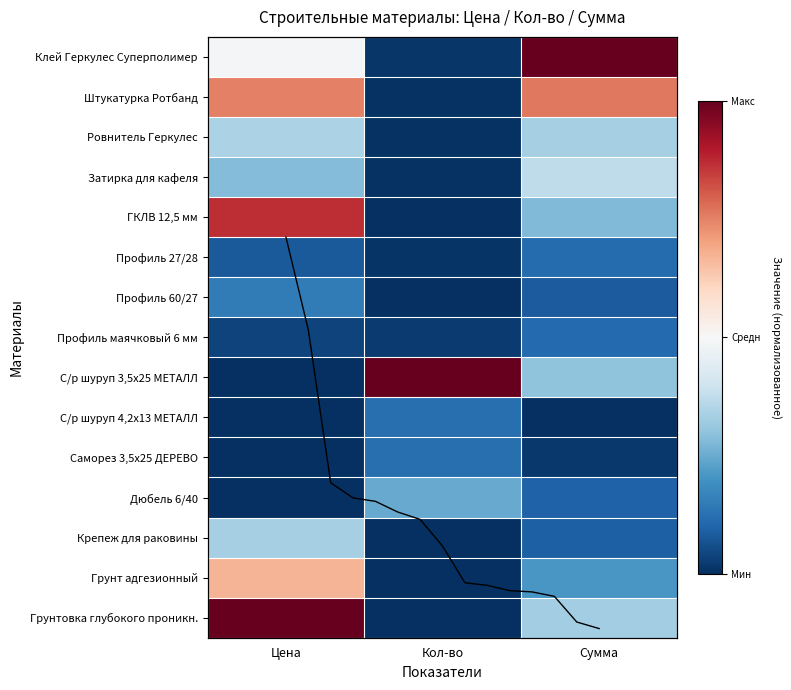

Reading right to left, extract all data points from this chart.

Клей Геркулес Суперполимер: Сумма=1.0	Кол-во=0.0	Цена=0.5
Штукатурка Ротбанд: Сумма=0.8	Кол-во=0.0	Цена=0.8
Ровнитель Геркулес: Сумма=0.3	Кол-во=0.0	Цена=0.3
Затирка для кафеля: Сумма=0.4	Кол-во=0.0	Цена=0.3
ГКЛВ 12,5 мм: Сумма=0.3	Кол-во=0.0	Цена=0.9
Профиль 27/28: Сумма=0.1	Кол-во=0.0	Цена=0.1
Профиль 60/27: Сумма=0.1	Кол-во=0.0	Цена=0.2
Профиль маячковый 6 мм: Сумма=0.1	Кол-во=0.0	Цена=0.0
С/р шуруп 3,5х25 МЕТАЛЛ: Сумма=0.3	Кол-во=1.0	Цена=0.0
С/р шуруп 4,2х13 МЕТАЛЛ: Сумма=0.0	Кол-во=0.1	Цена=0.0
Саморез 3,5х25 ДЕРЕВО: Сумма=0.0	Кол-во=0.1	Цена=0.0
Дюбель 6/40: Сумма=0.1	Кол-во=0.2	Цена=0.0
Крепеж для раковины: Сумма=0.1	Кол-во=0.0	Цена=0.3
Грунт адгезионный: Сумма=0.2	Кол-во=0.0	Цена=0.7
Грунтовка глубокого проникн.: Сумма=0.3	Кол-во=0.0	Цена=1.0